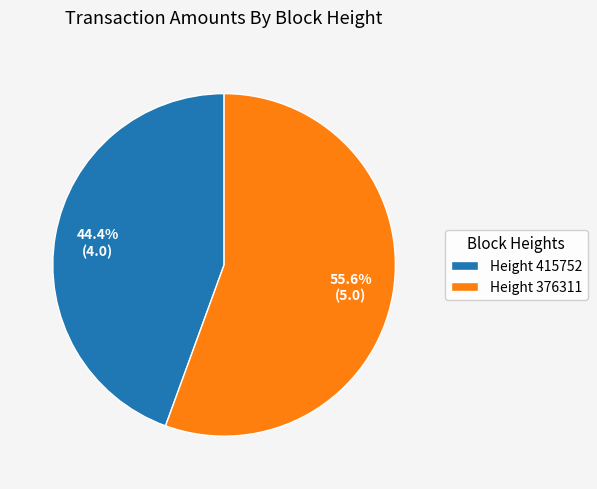

Is the sum of Height 415752 and Height 376311 greater than half?

Yes